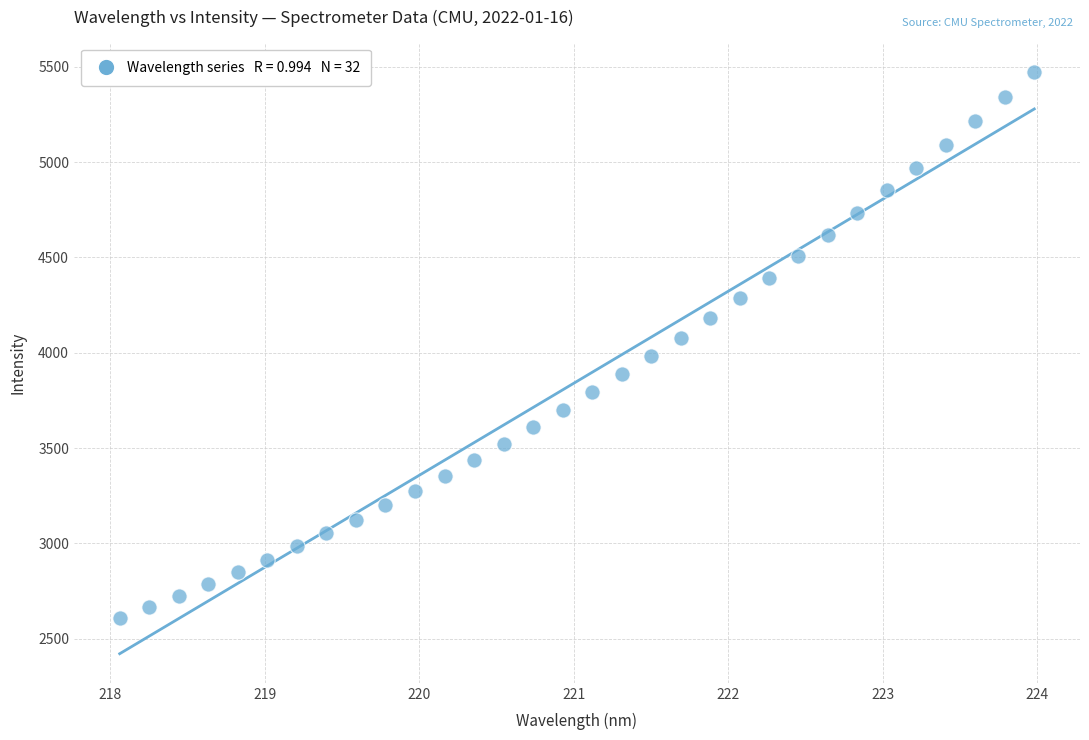

What is the range of X values (max minus min)?

5.9